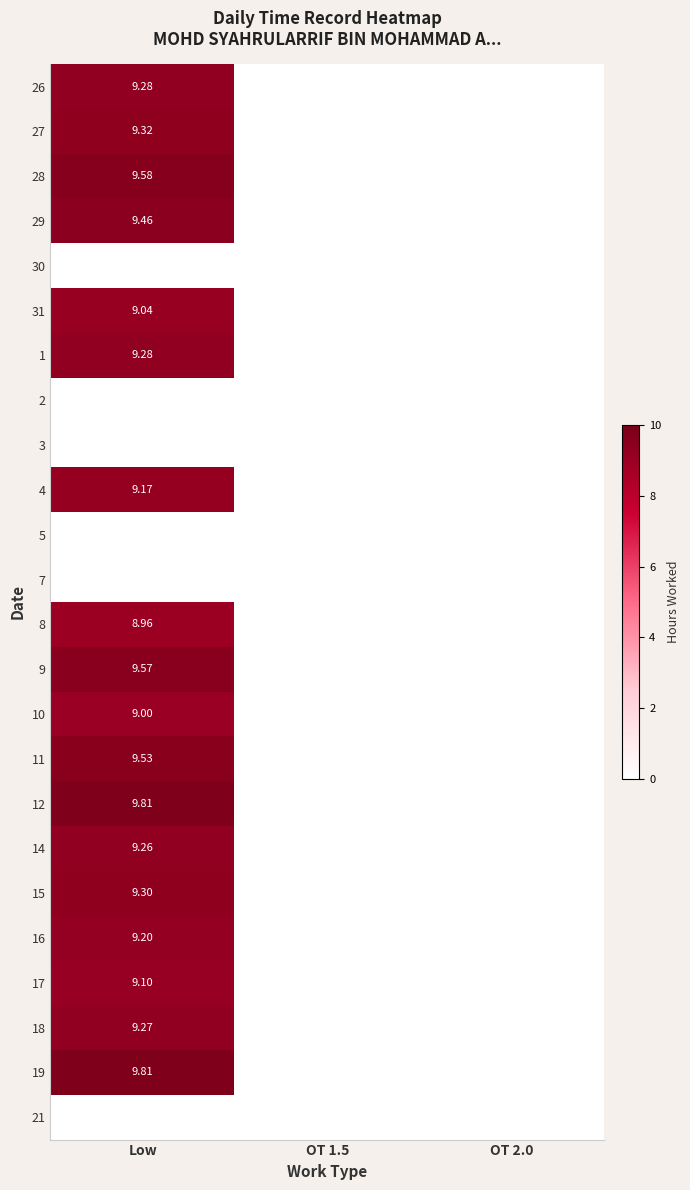

Which has a higher value, OT 2.0 or OT 1.5?

OT 2.0